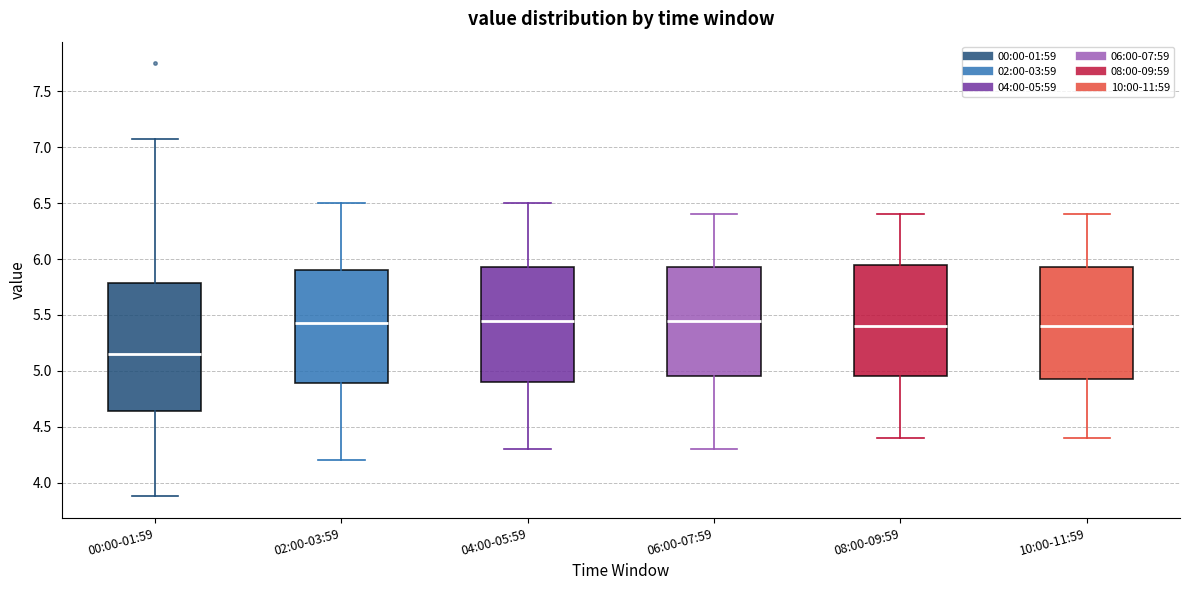

Where is the upper edge of the box for 00:00-01:59 on the y-axis? The values are not printed on the chart, so give them approximately, as read against the axis.

5.80